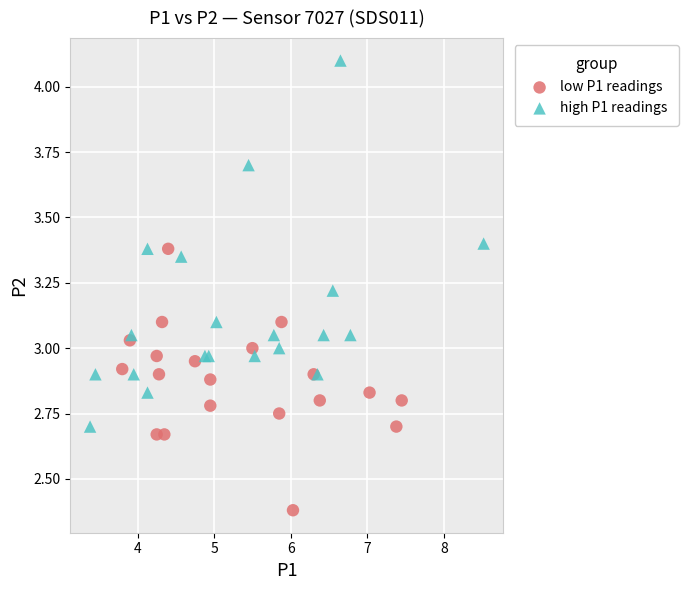

Which series has the widest spread of Y values?

high P1 readings